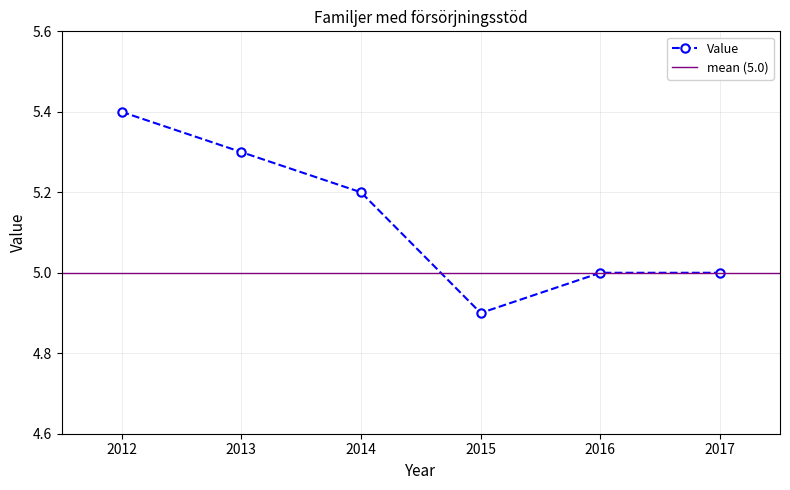

Does the chart have visible grid lines?

Yes